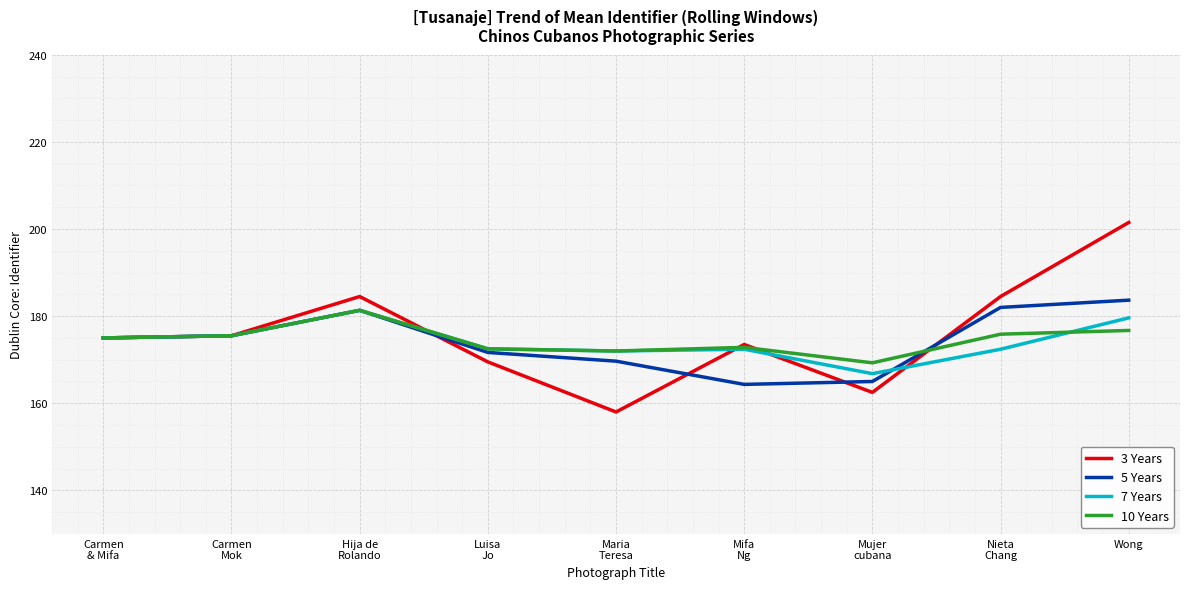

What is the maximum value for 3 Years?

201.5